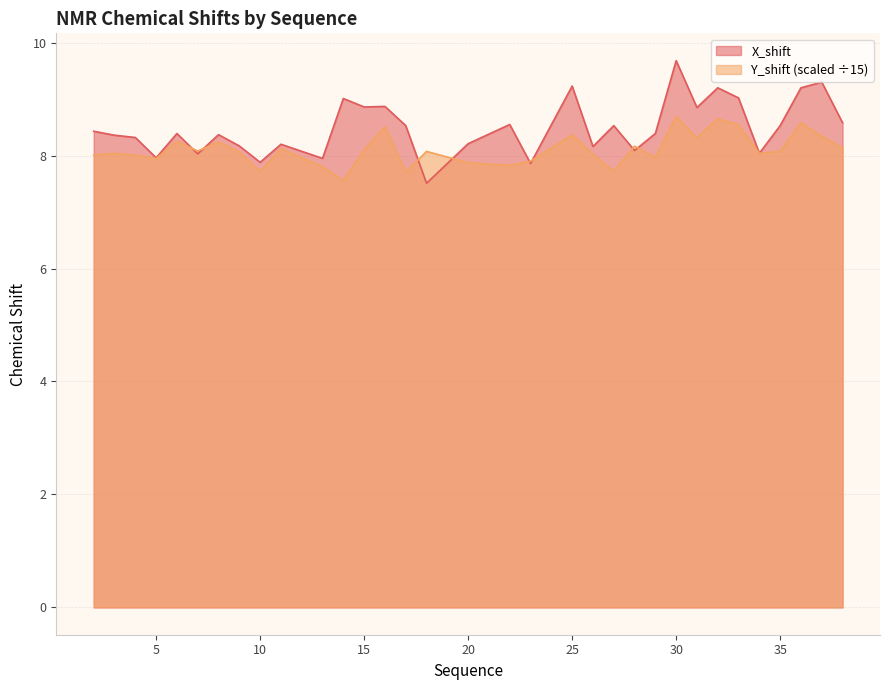

What is the value of the X_shift point at the 7th from the left?

8.4